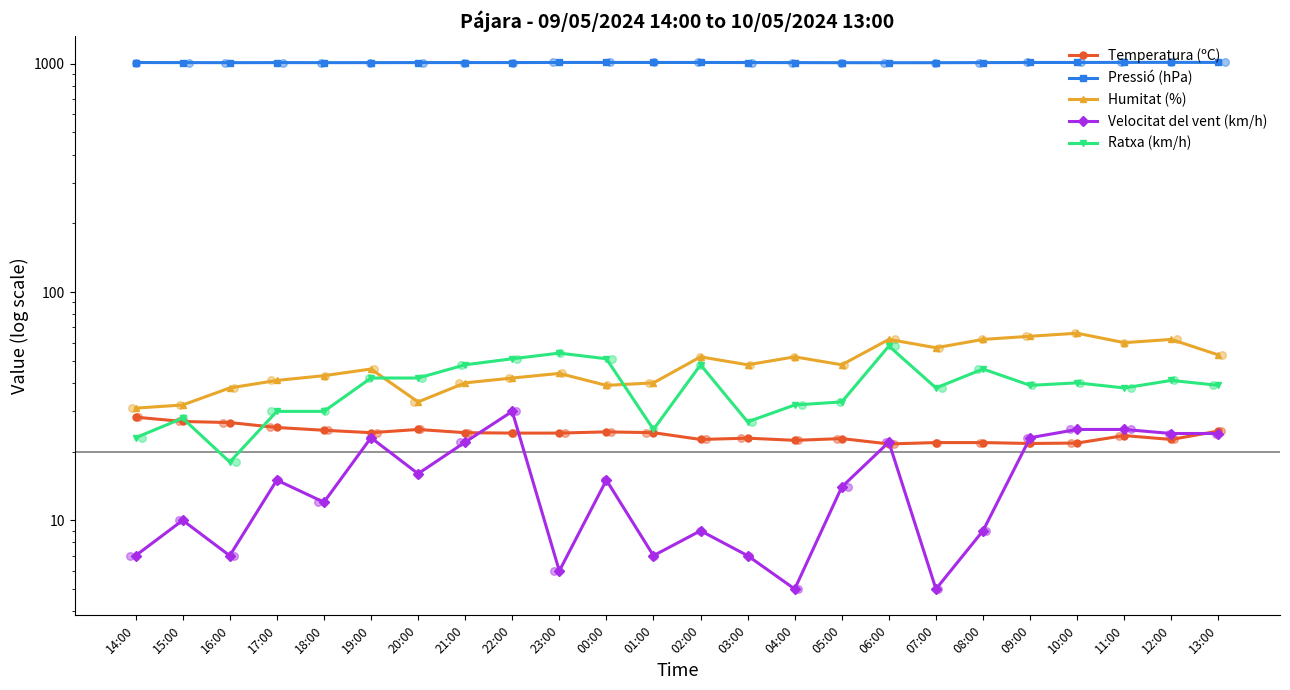

What are all the series names shown in the legend?

Temperatura (ºC), Pressió (hPa), Humitat (%), Velocitat del vent (km/h), Ratxa (km/h)